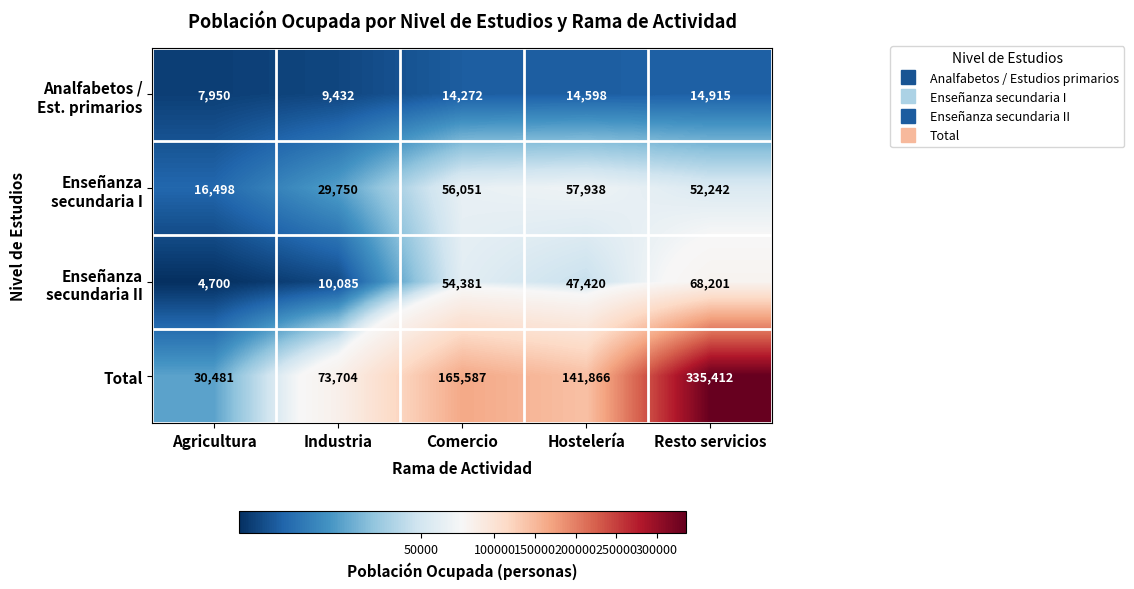

Count the number of categories in the chart.

5